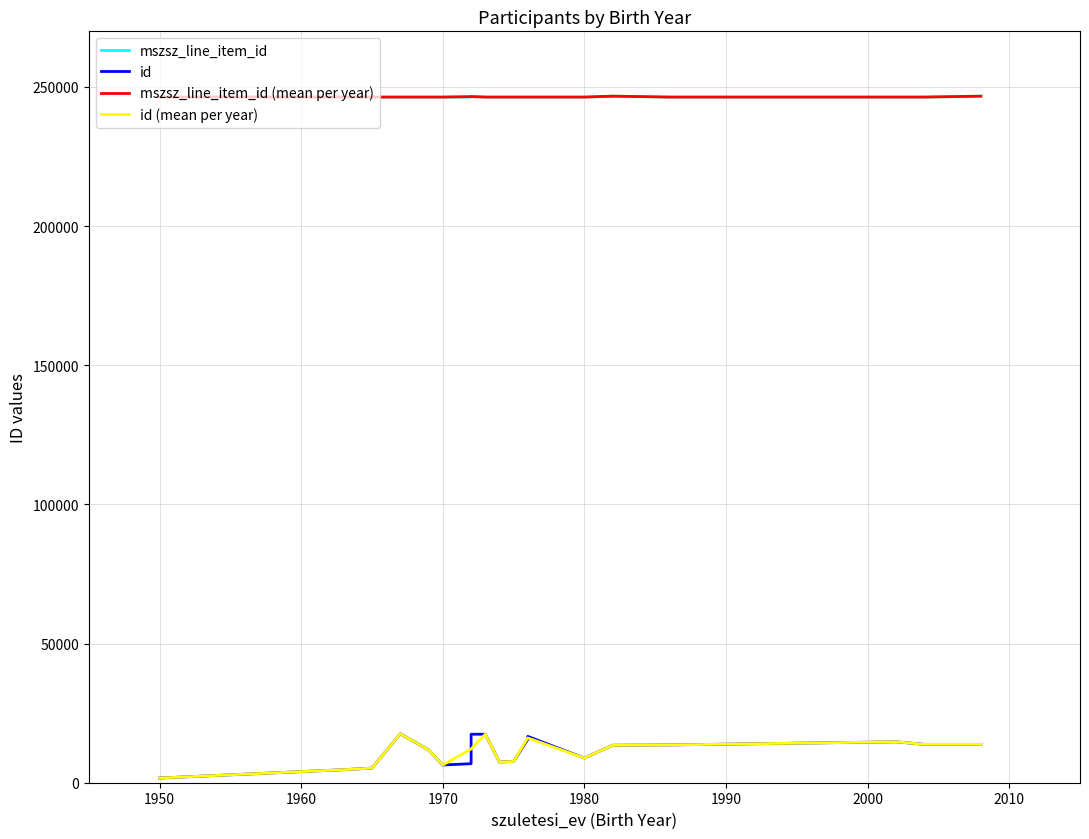

True or false: id and mszsz_line_item_id intersect in this chart.

False